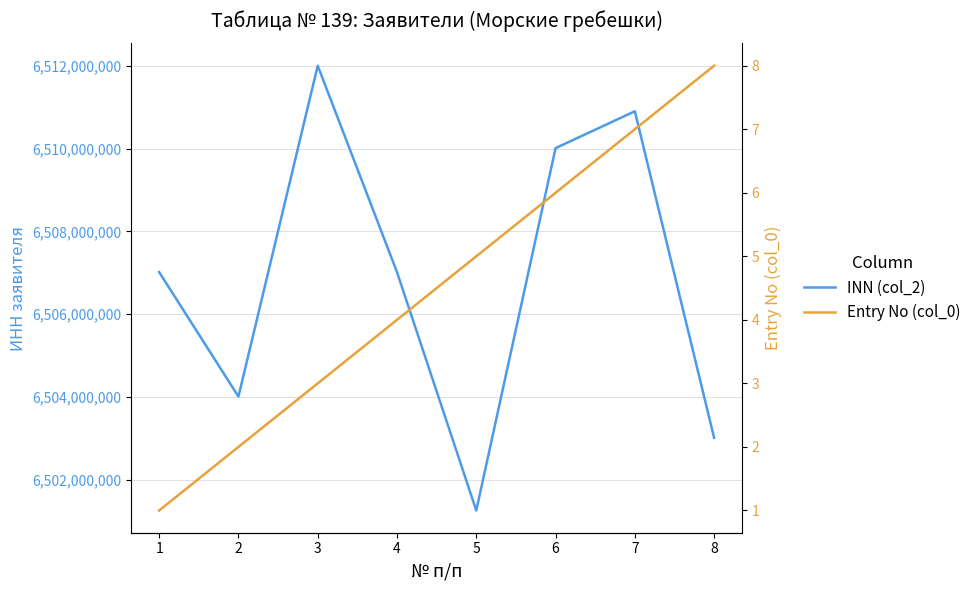

What is the sum of the INN (col_2) values at 8 and 1?

13010025467